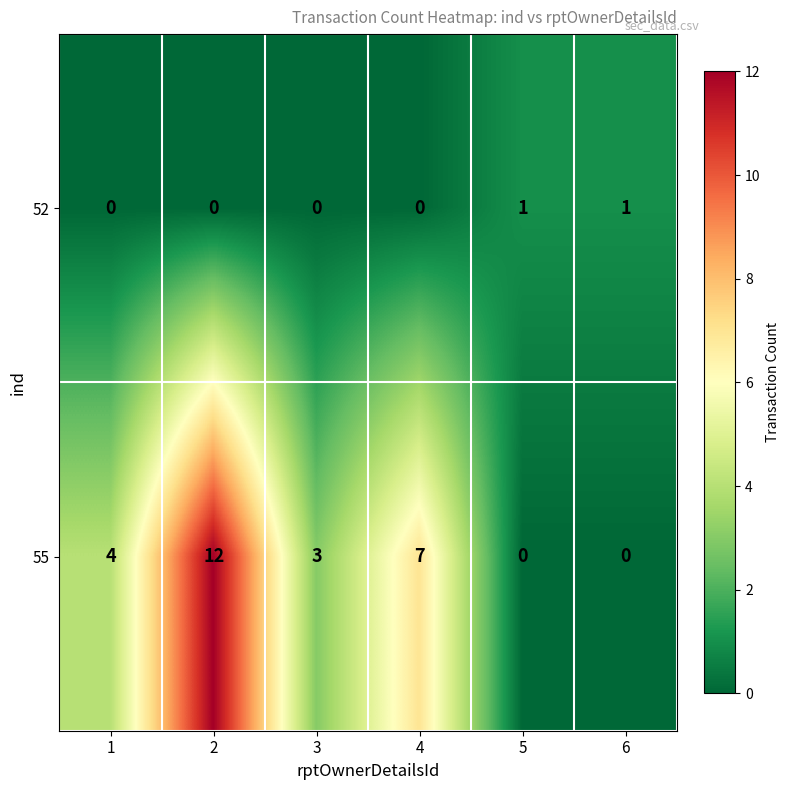

At which category is the sum across all series the highest?

2